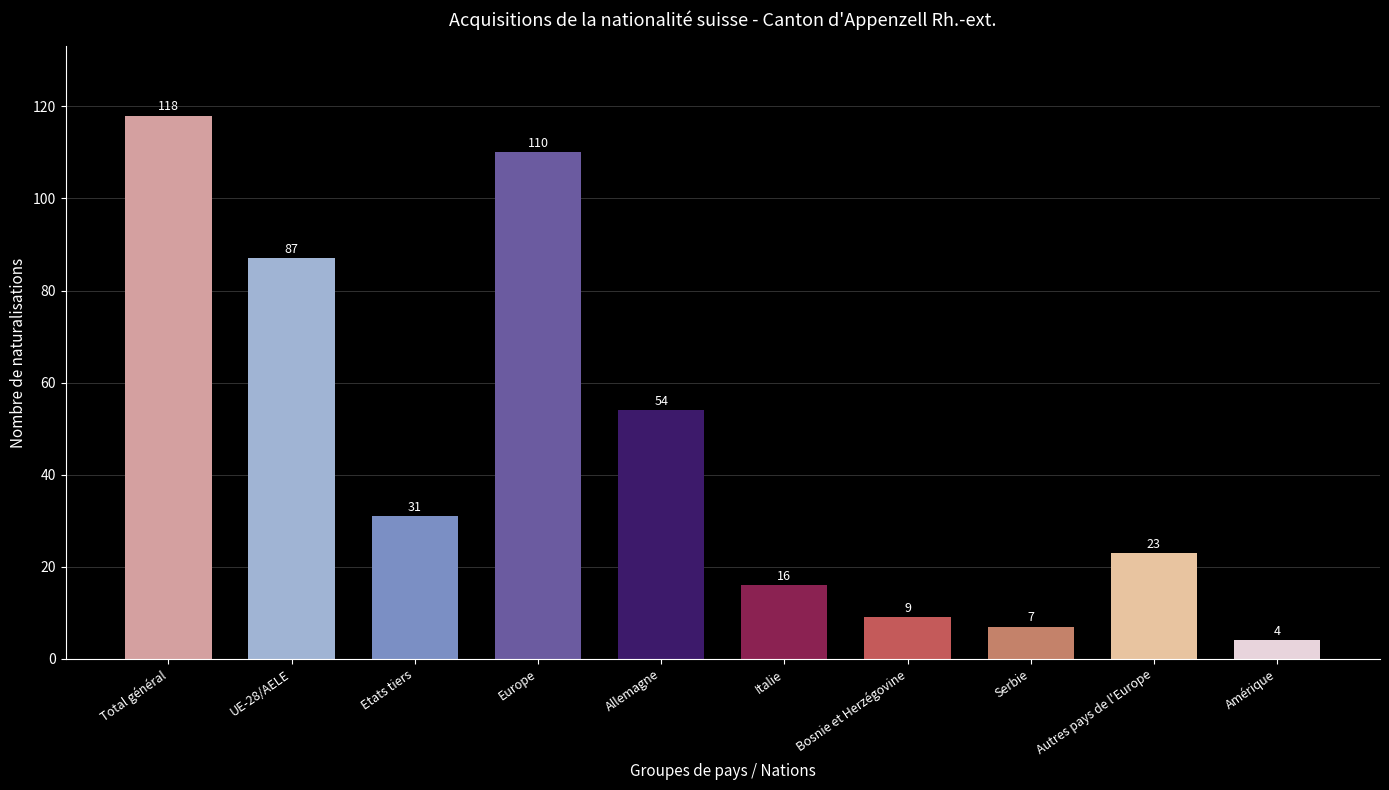

What position from the left is Etats tiers?

3